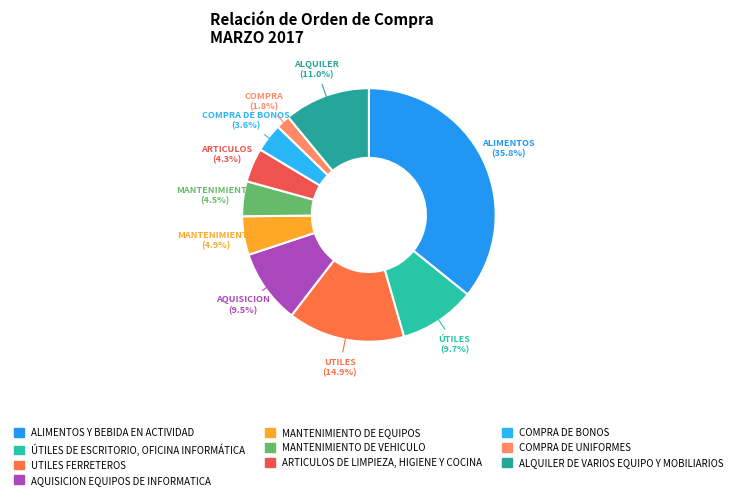

Combined, do MANTENIMIENTO DE EQUIPOS and UTILES FERRETEROS account for over 50%?

No